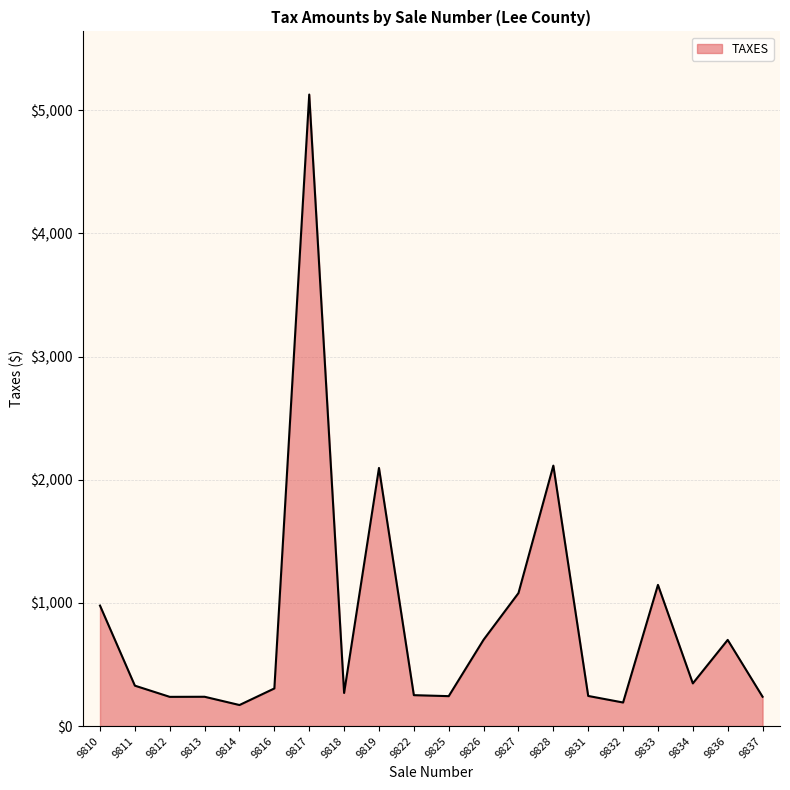

At which label is the value closest to 2649?

9828